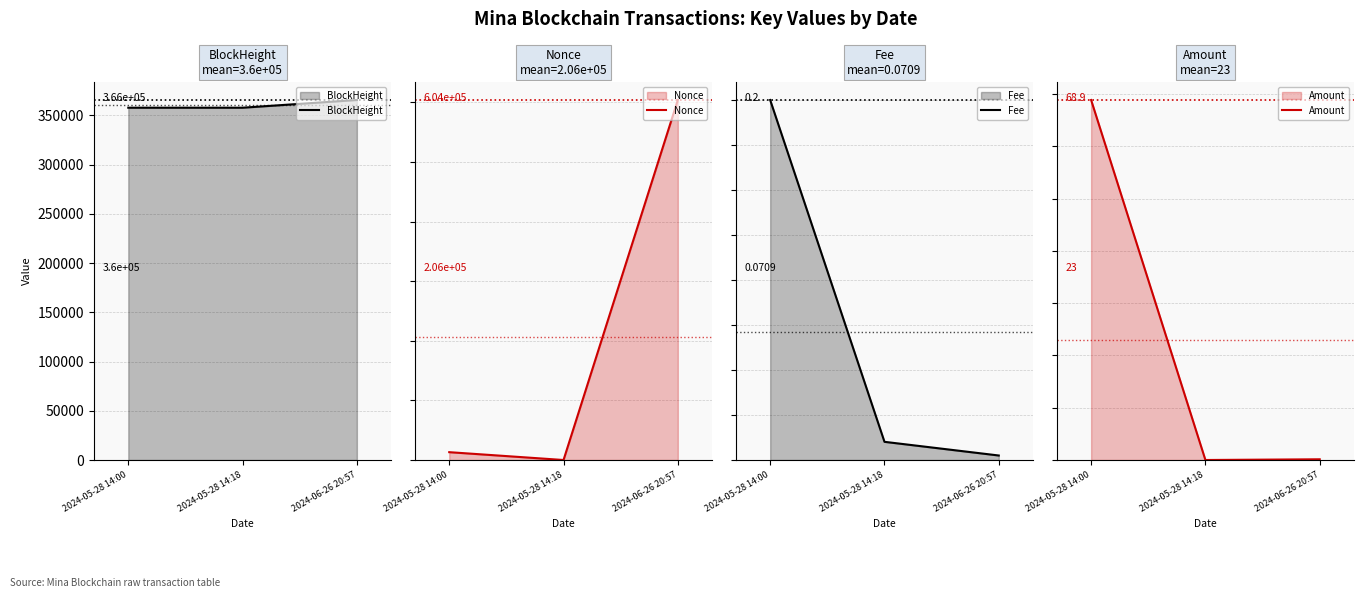

Reading right to left, what are all the values shown in this chart?

BlockHeight: 2024-06-26 20:57=365628.0	2024-05-28 14:18=357788.0	2024-05-28 14:00=357785.0
Nonce: 2024-06-26 20:57=604164.0	2024-05-28 14:18=0.0	2024-05-28 14:00=13135.0
Fee: 2024-06-26 20:57=0.0	2024-05-28 14:18=0.0	2024-05-28 14:00=0.2
Amount: 2024-06-26 20:57=0.1	2024-05-28 14:18=0.0	2024-05-28 14:00=68.9